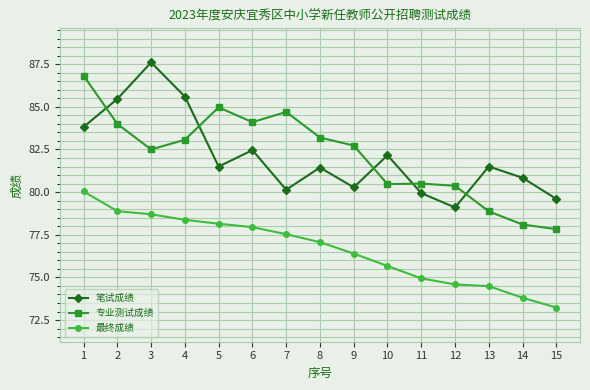

What is the difference between the second highest and minimum values in the 最终成绩 series?

5.7